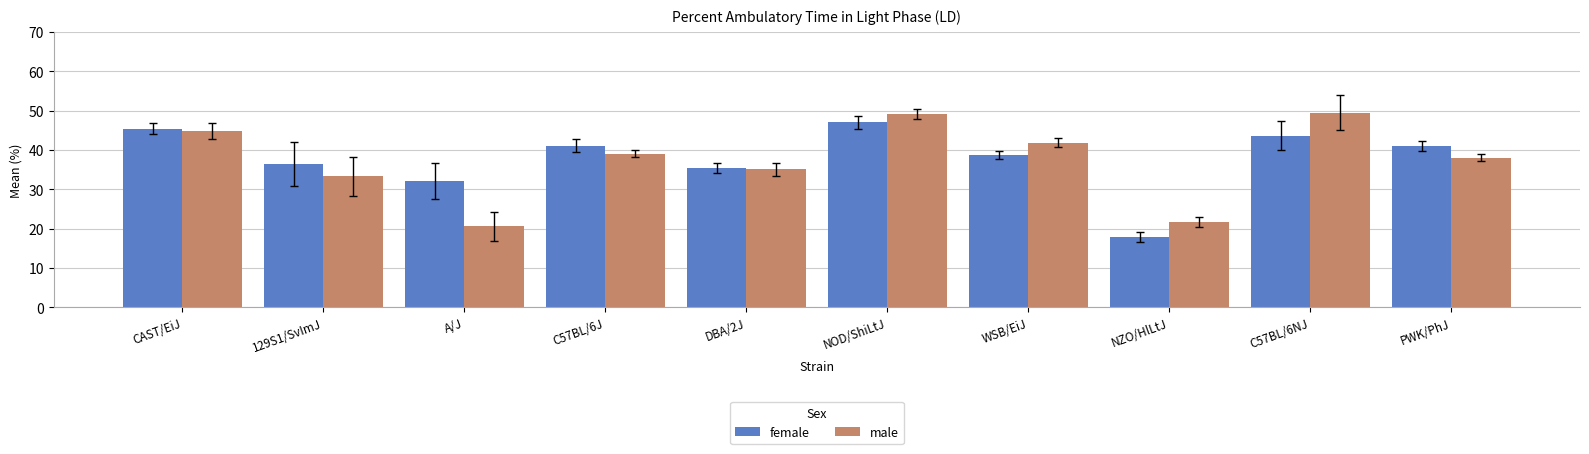

At which label does female first exceed 41?

CAST/EiJ